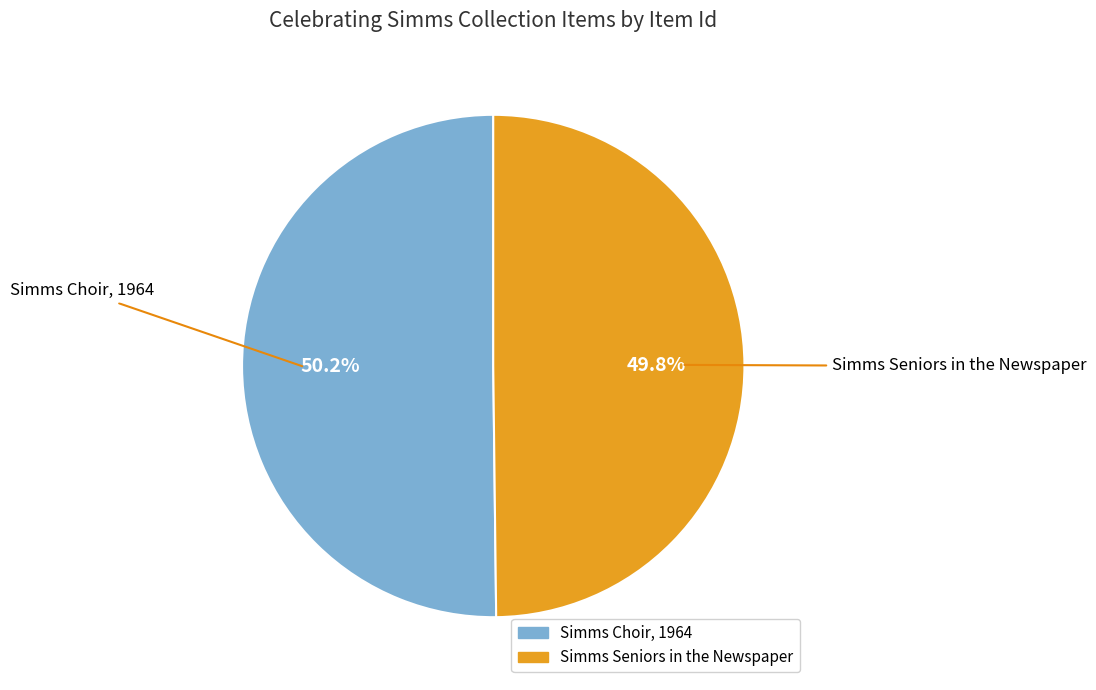

Approximately how many times larger is the value at Simms Choir, 1964 compared to Simms Seniors in the Newspaper?

1.0